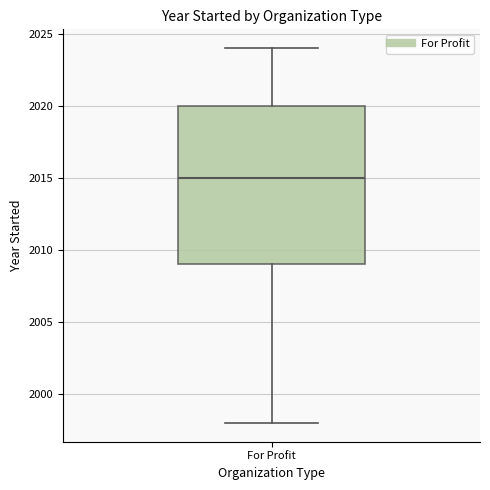

Where does the upper whisker of the box for For Profit end on the y-axis? The values are not printed on the chart, so give them approximately, as read against the axis.

2024